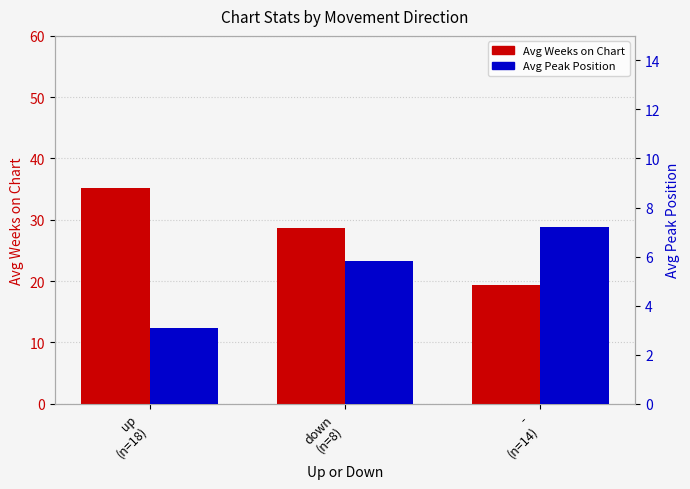

Which series has the largest range (max minus min)?

Avg Weeks on Chart